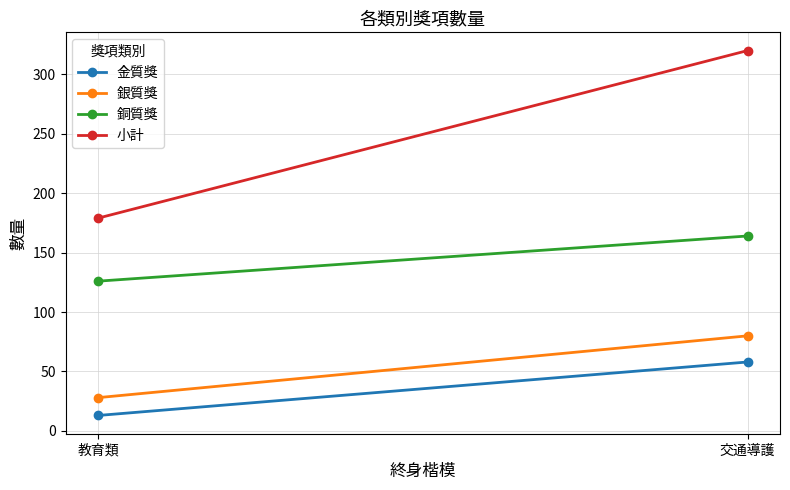

Which series has the widest spread of values?

小計